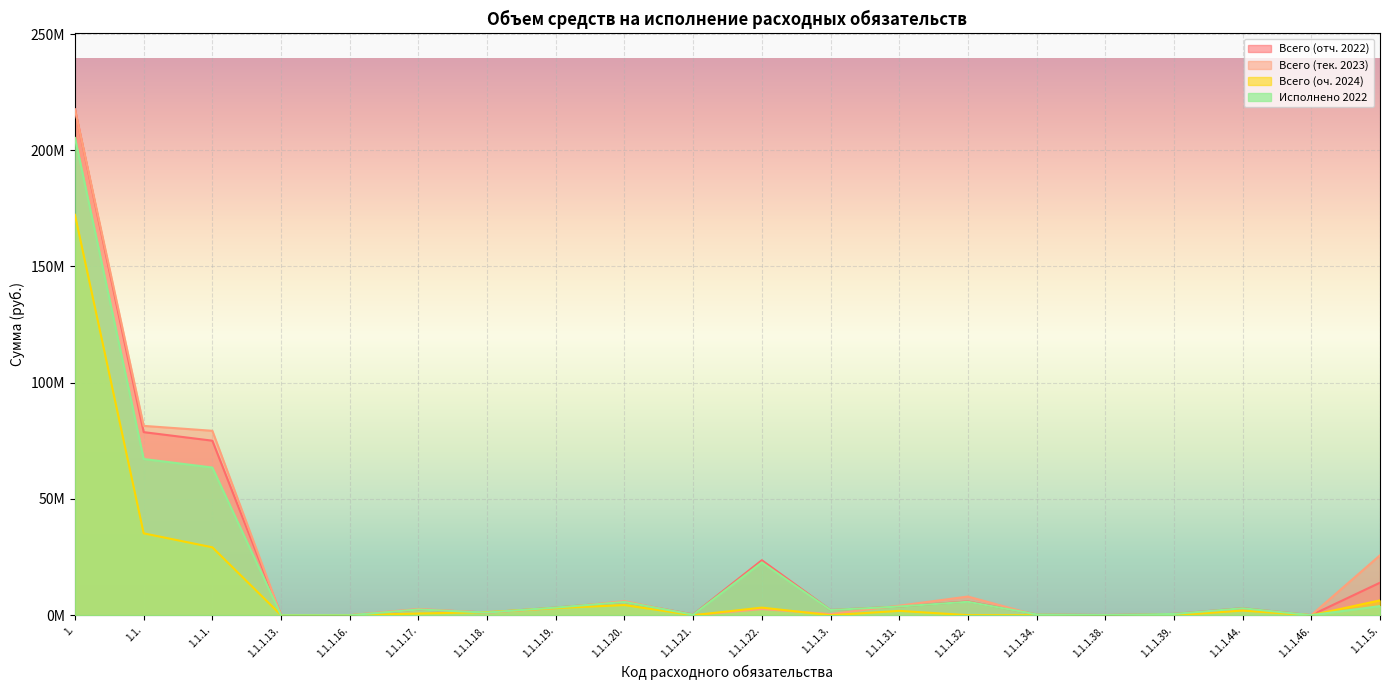

In Всего (отч. 2022), how many points are higher than both neighbors (excluding endpoints)?

5